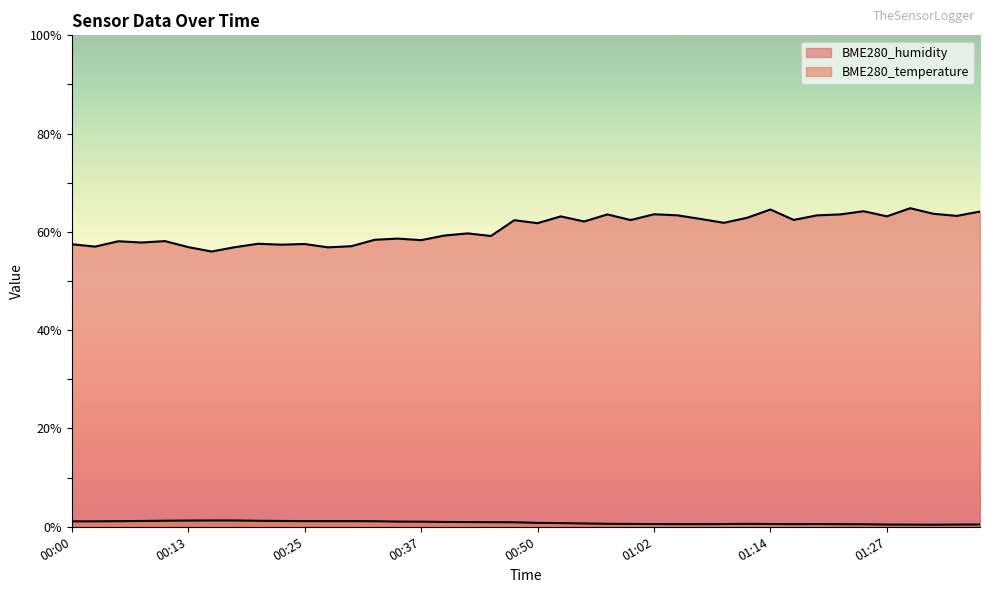

How many lines are shown in the chart?

2